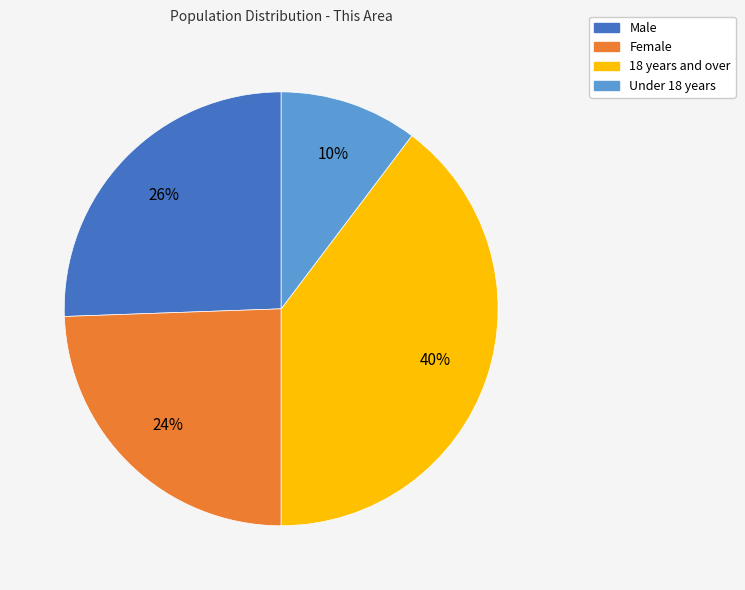

Which has a higher value, Under 18 years or Female?

Female